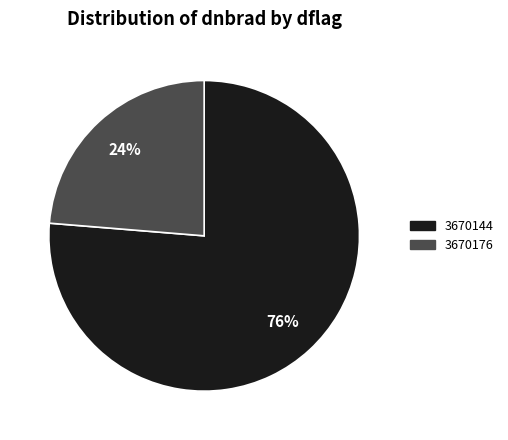

How many segments does this pie chart have?

2